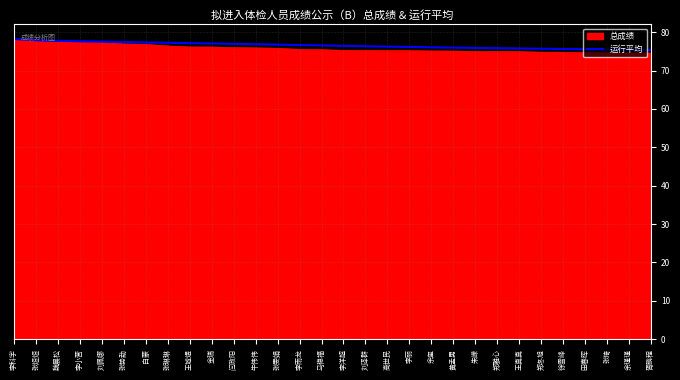

What is the maximum value for 总成绩?

78.2